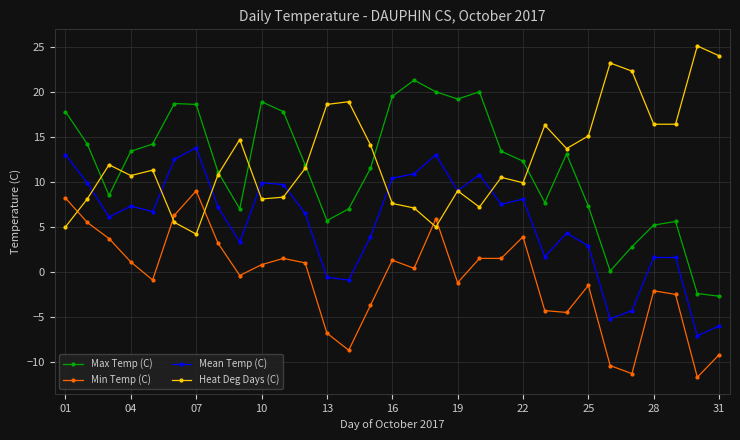

Does the chart display data point markers on the line(s)?

Yes